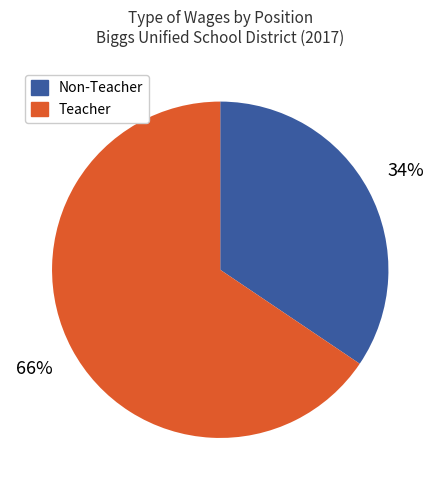

Count the number of slices in the pie.

2